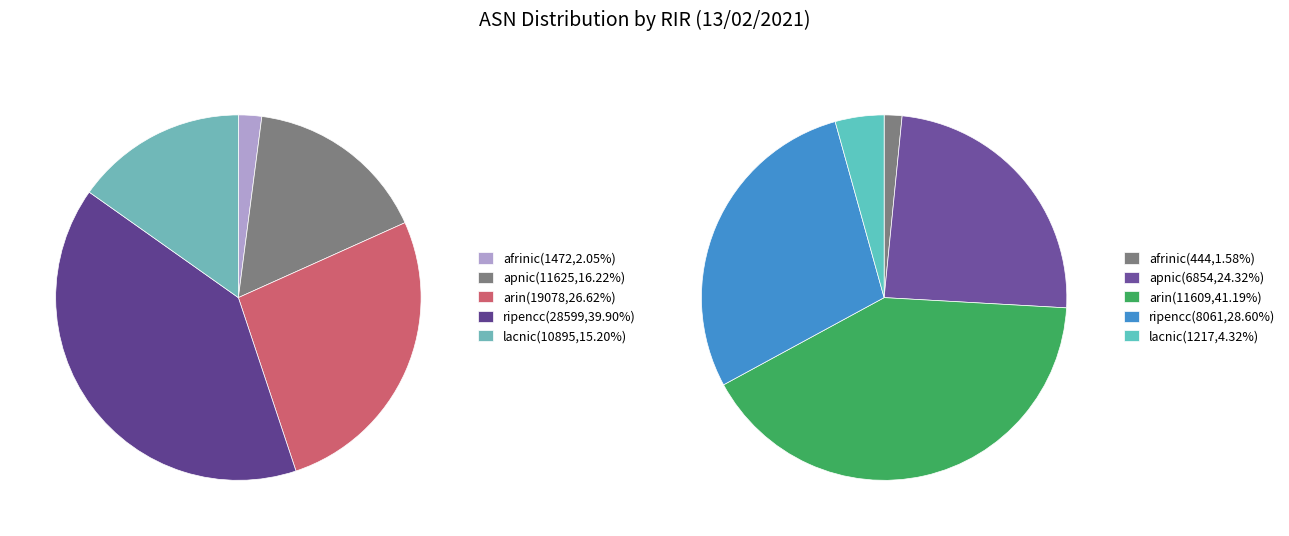

Does apnic account for over 50% of the chart?

No